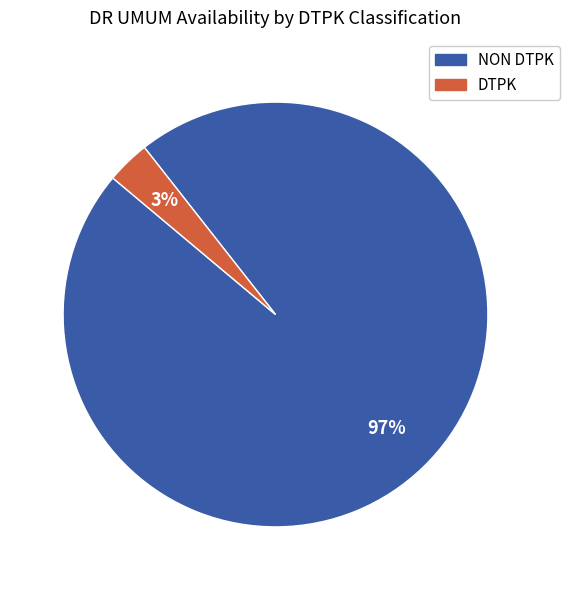

Which slice is the largest?

NON DTPK